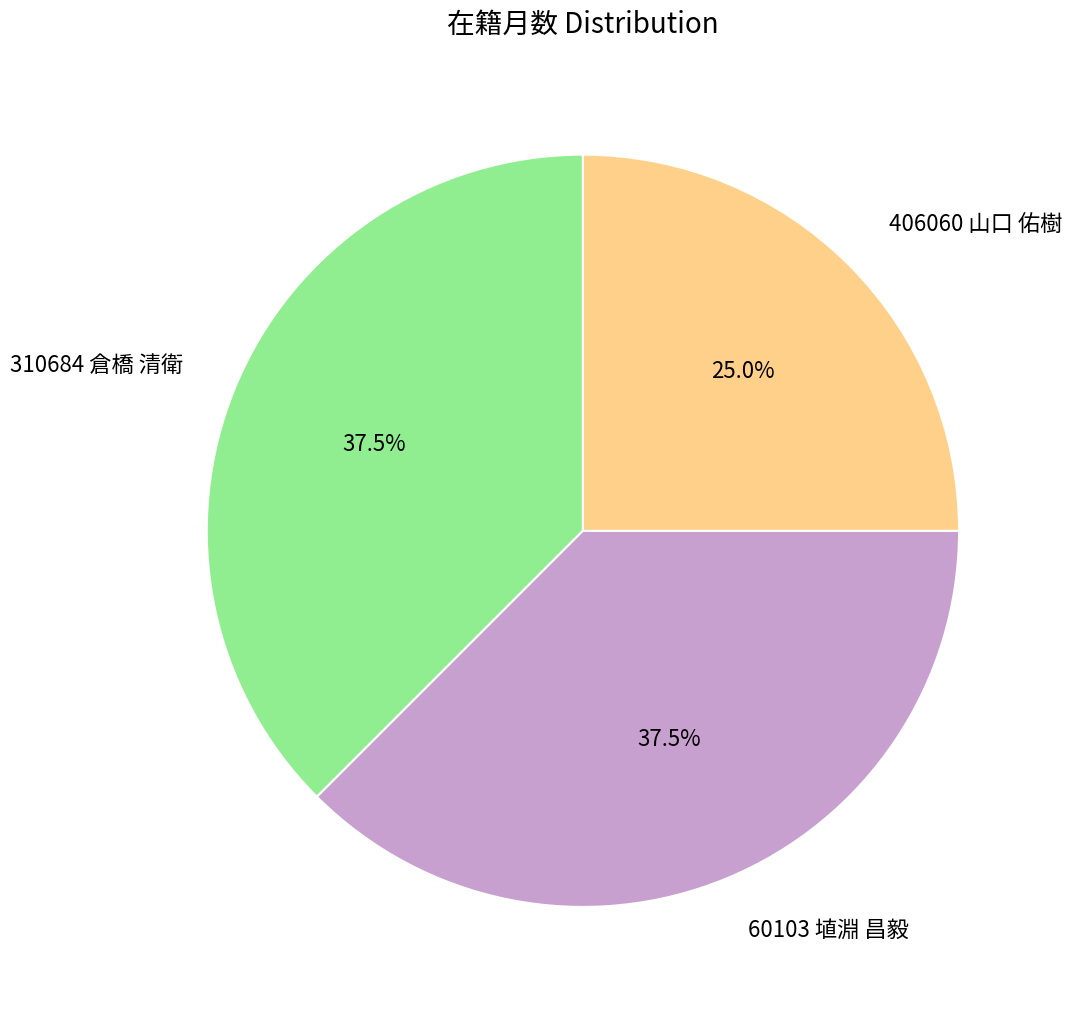

How many slices are in this pie chart?

3